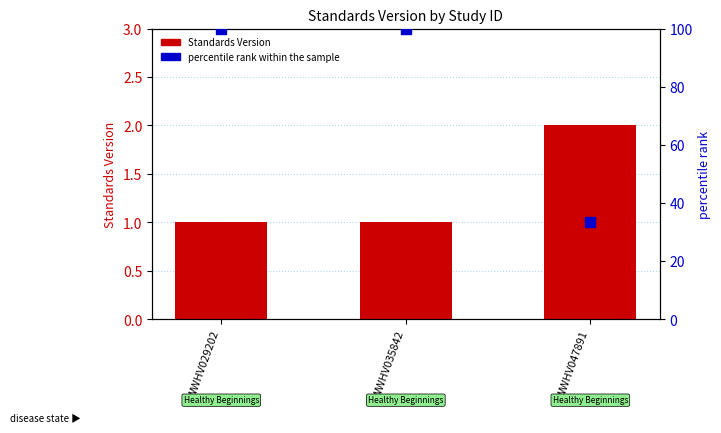

Which series has the largest Y range (max minus min)?

percentile rank within the sample